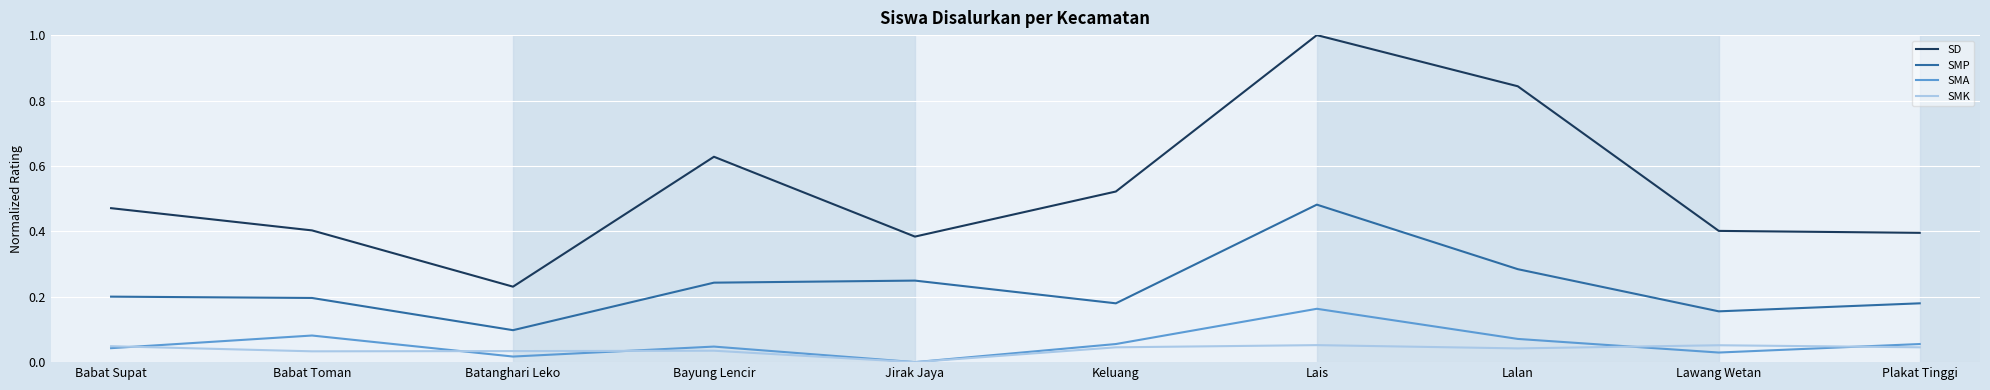

Which series changed the most between Babat Toman and Lais?

SD